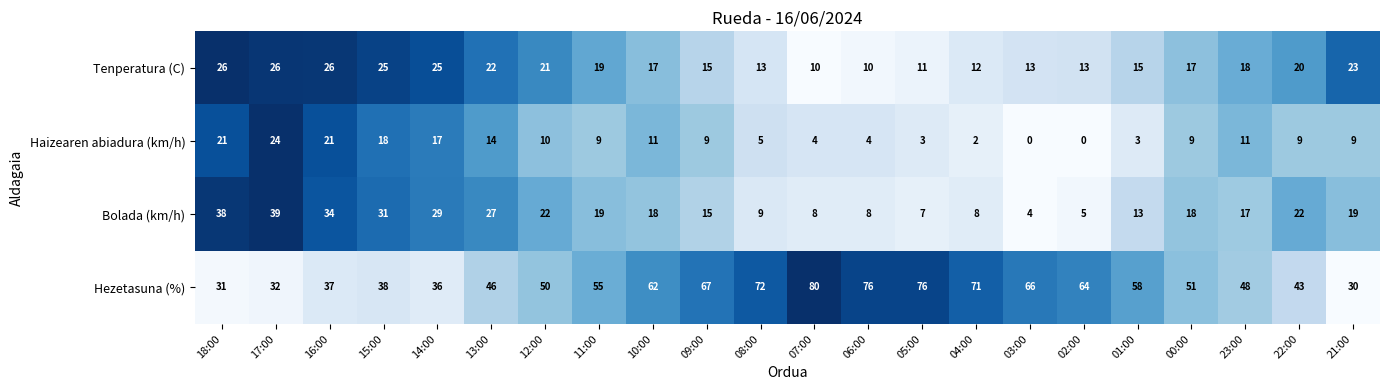

What is the spread (max minus min) of values at 05:00?

73